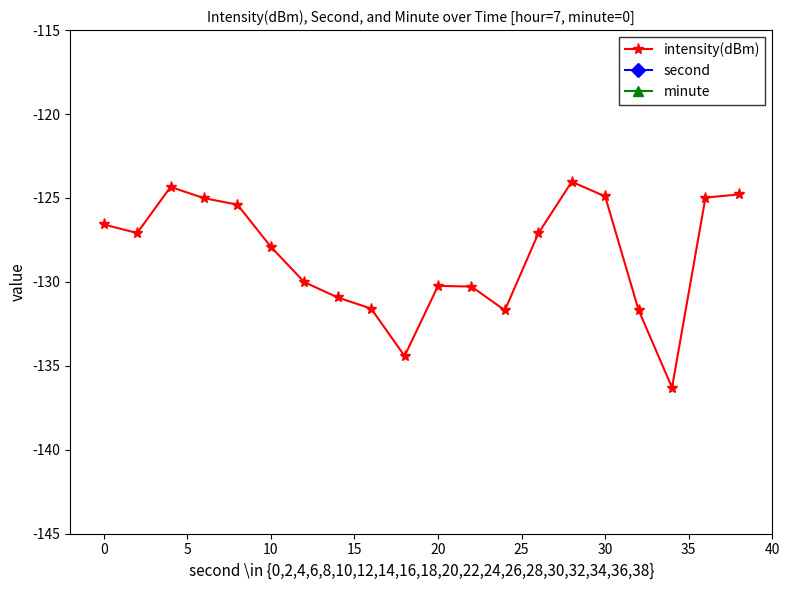

What is the lowest value of the intensity(dBm) series?

-136.3